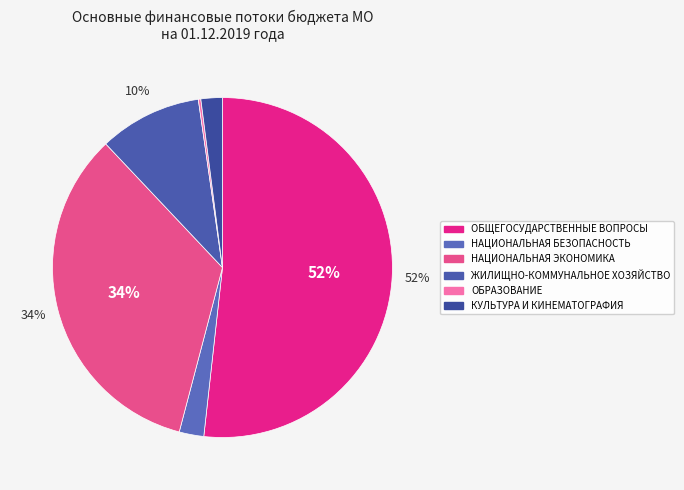

The ОБЩЕГОСУДАРСТВЕННЫЕ ВОПРОСЫ slice represents 37% of the pie. True or false?

False